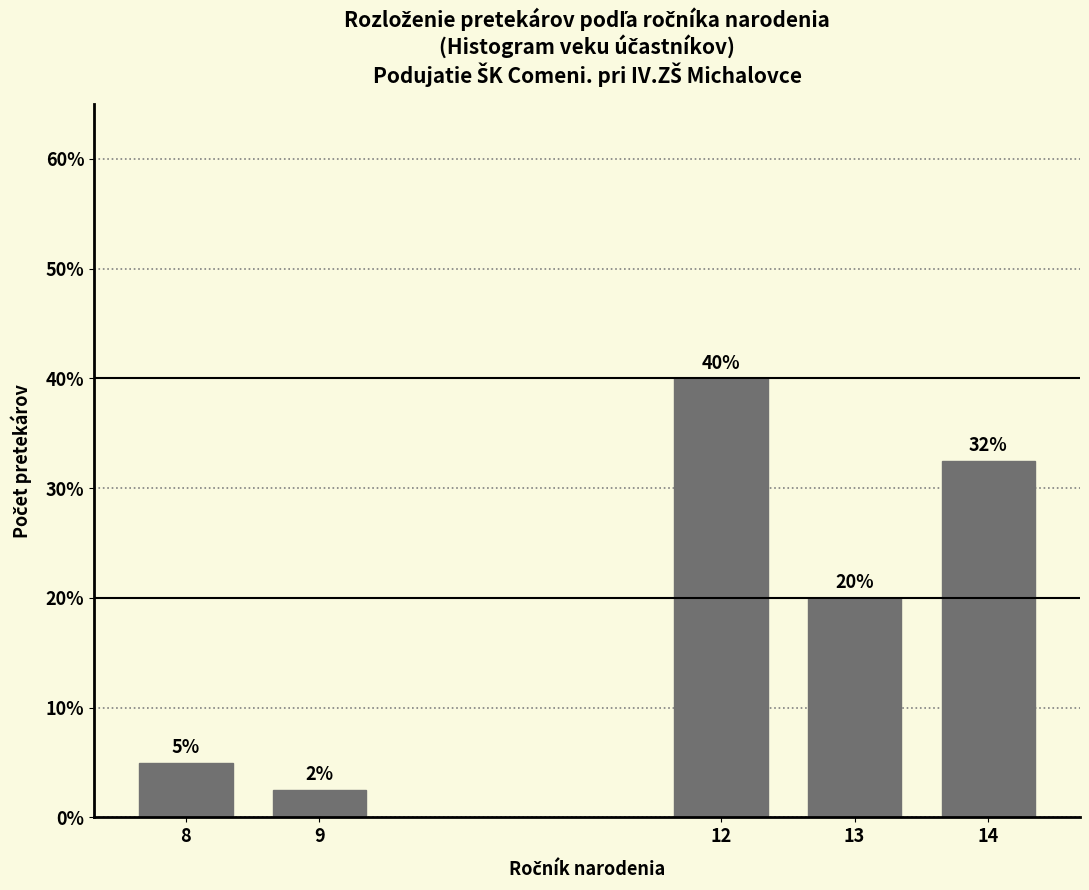

What is the difference between the maximum and second lowest values?

35.0